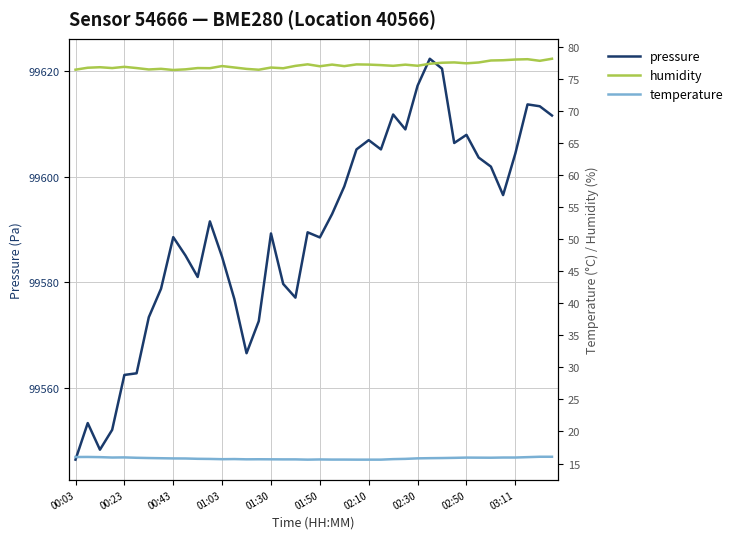

True or false: pressure and humidity intersect in this chart.

False